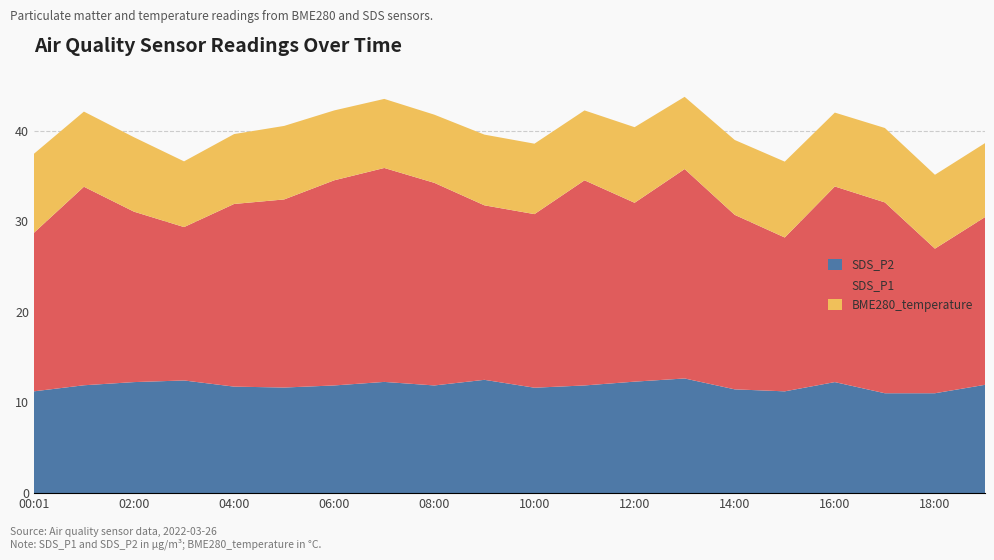

Reading right to left, extract all data points from this chart.

SDS_P2: 11.9	11.0	11.0	12.2	11.2	11.4	12.7	12.3	11.9	11.6	12.5	11.9	12.3	11.9	11.7	11.8	12.4	12.2	11.9	11.2
SDS_P1: 18.5	15.9	21.1	21.6	17.0	19.2	23.1	19.7	22.6	19.1	19.2	22.4	23.6	22.6	20.8	20.1	16.9	18.8	21.9	17.5
BME280_temperature: 8.2	8.2	8.2	8.2	8.4	8.3	8.0	8.3	7.7	7.8	7.8	7.5	7.6	7.7	8.1	7.7	7.2	8.2	8.3	8.7